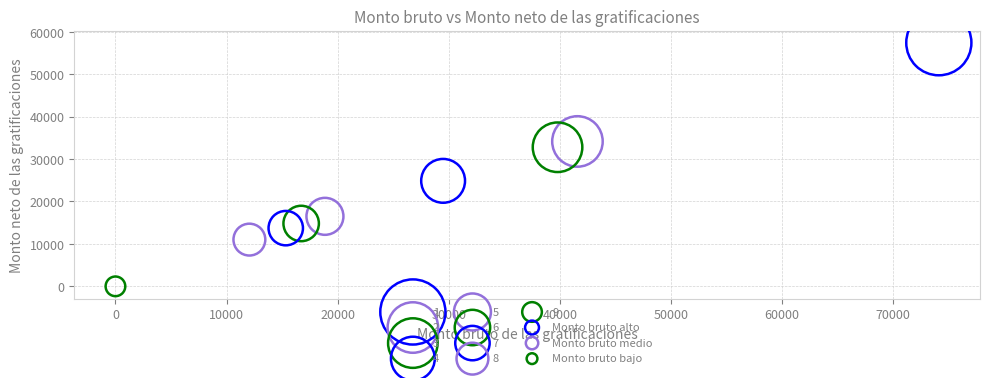

Which series contains the lowest Y value?

9